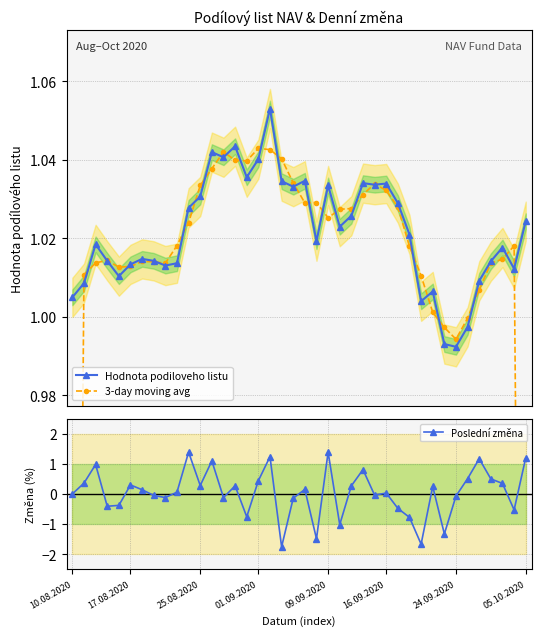

What are all the series names shown in the legend?

Hodnota podiloveho listu, 3-day moving avg, Poslední změna